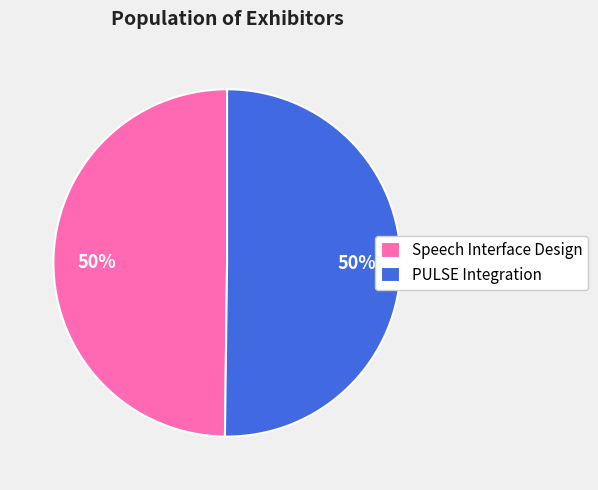

To the nearest percent, what portion does Speech Interface Design represent?

50%